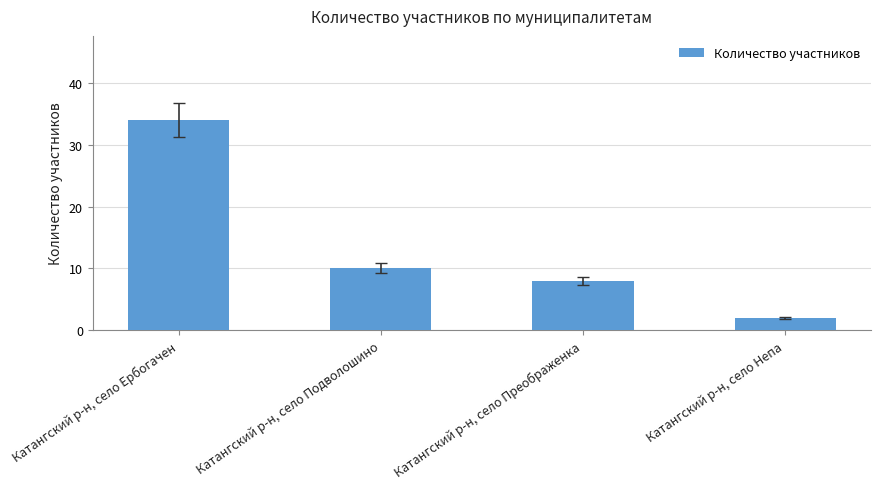

The chart shows a value of 10 at Катангский р-н, село Подволошино. True or false?

True